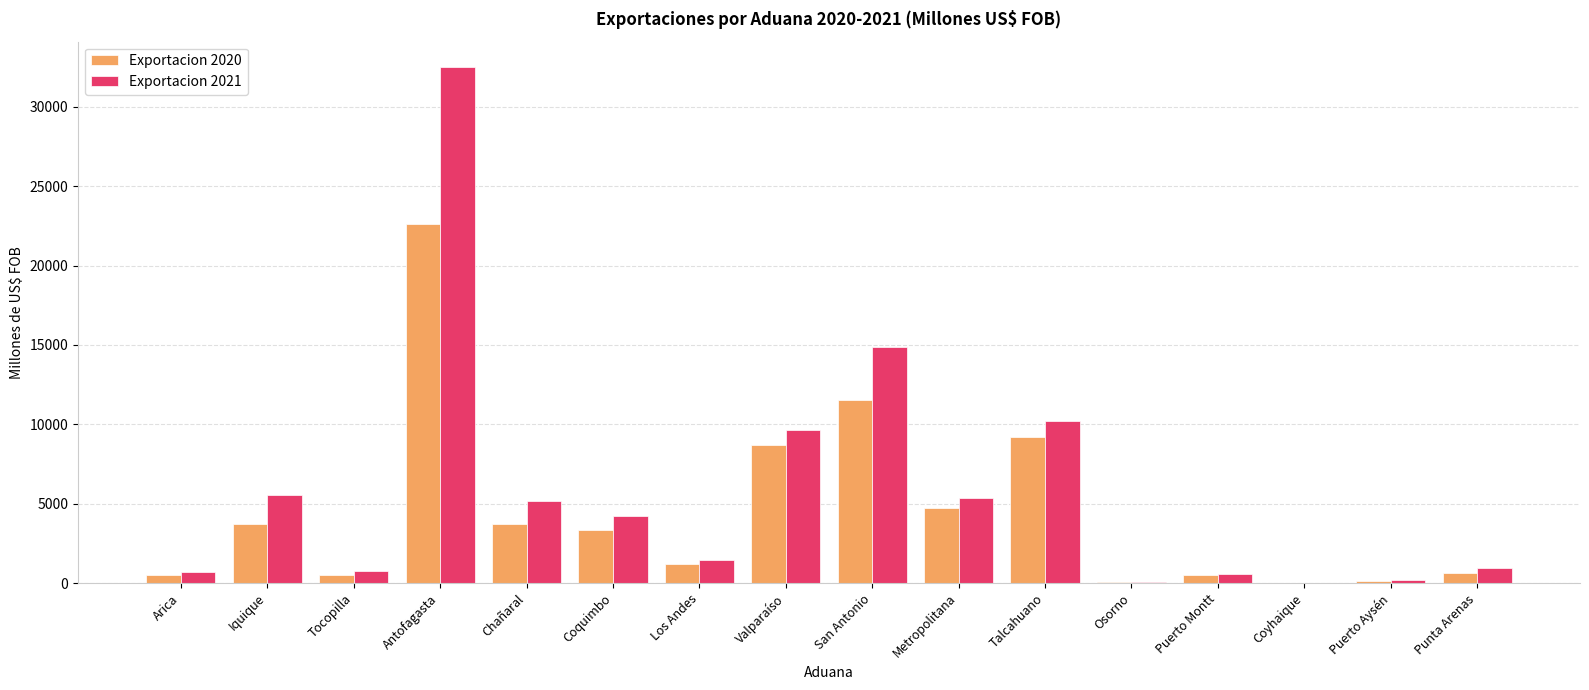

The Exportacion 2020 series shows 134.5 at Puerto Aysén. True or false?

True